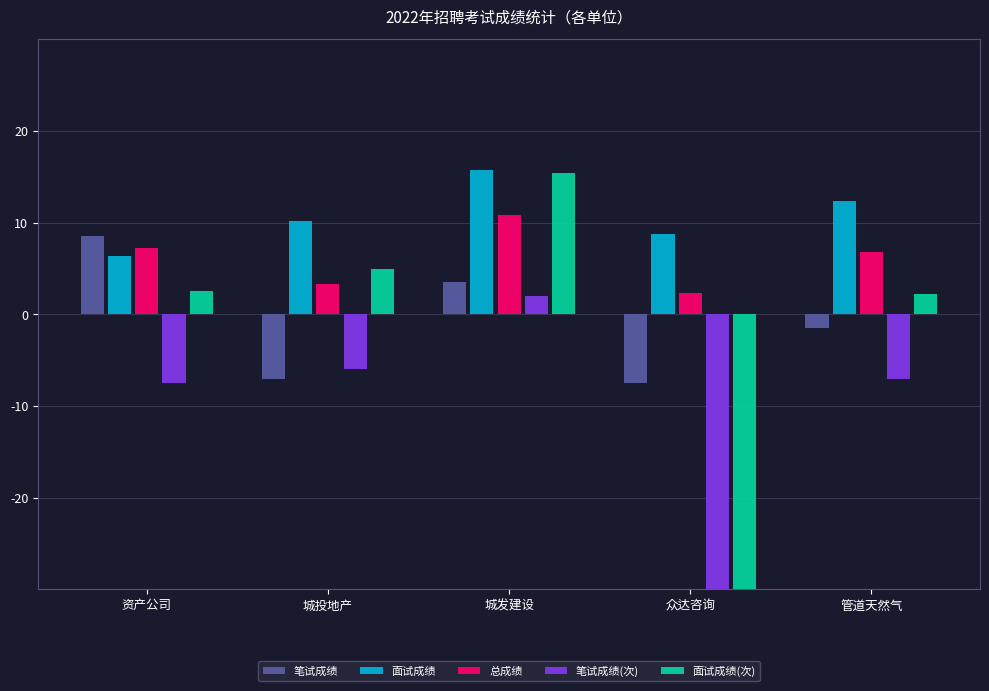

What is the spread (max minus min) of values at 城投地产?

17.2